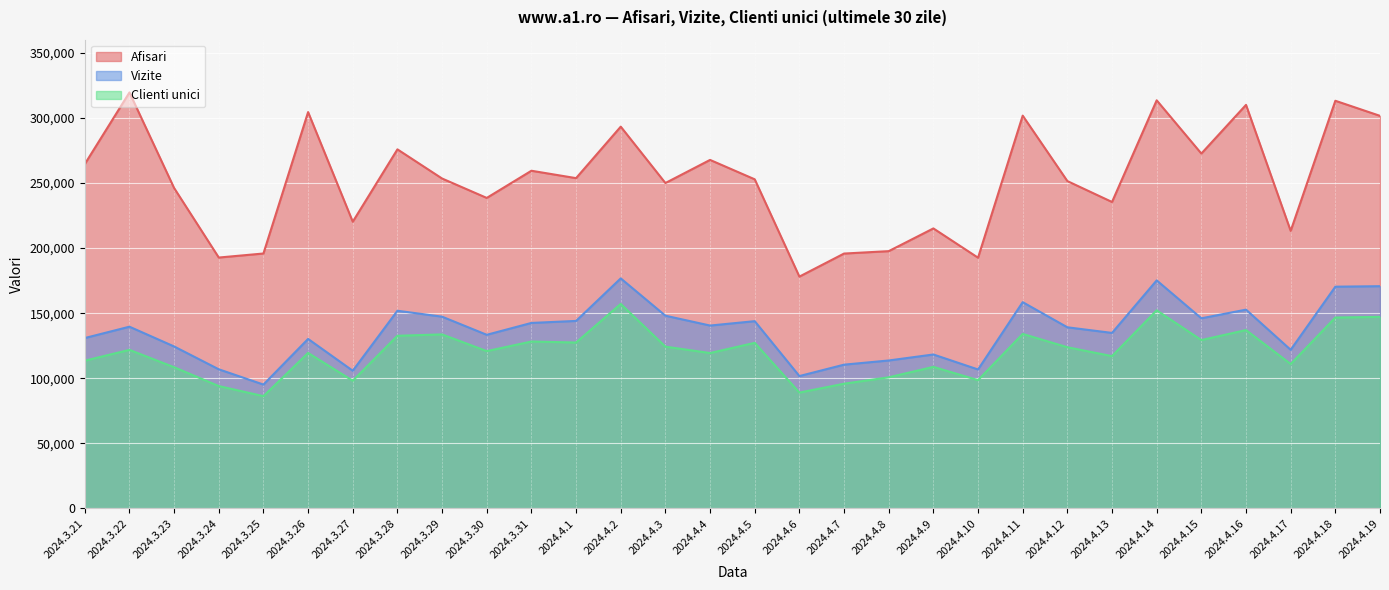

What are all the series names shown in the legend?

Afisari, Vizite, Clienti unici